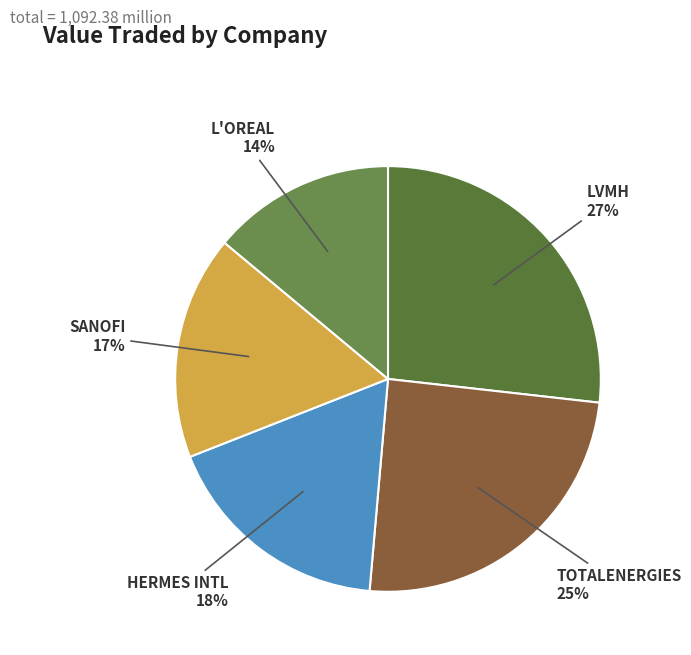

To the nearest percent, what is the difference between the largest and smallest slice percentages?

13%